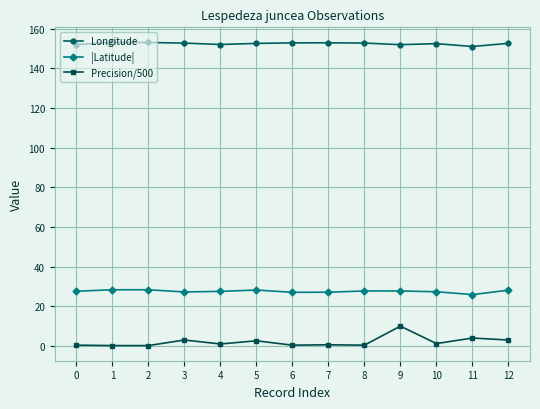

True or false: |Latitude| and Longitude intersect in this chart.

False